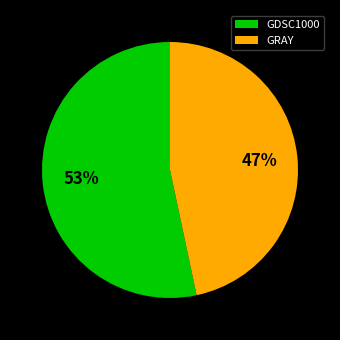

What is the ratio of the value at GRAY to the value at GDSC1000?

0.9